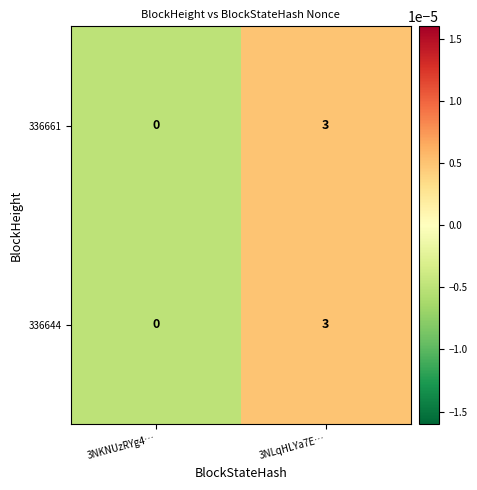

Where is 336644 nearest to the value 1?

3NKNUzRYg4…